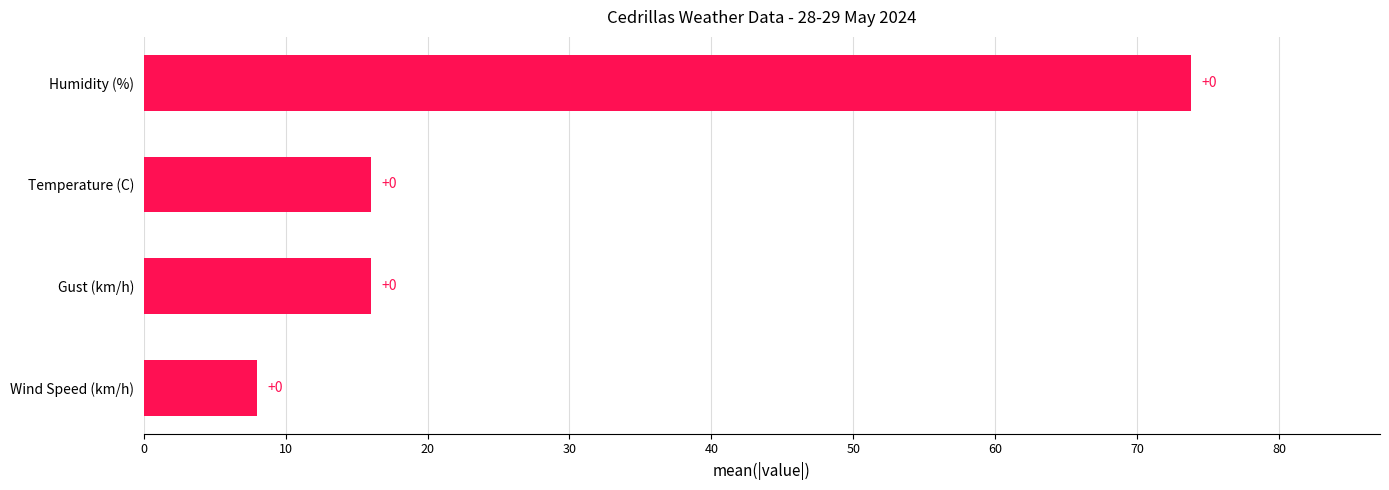

What is the average value?

28.5